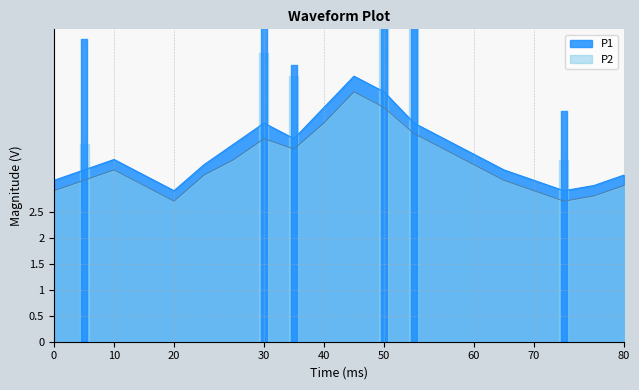

How many lines are shown in the chart?

2